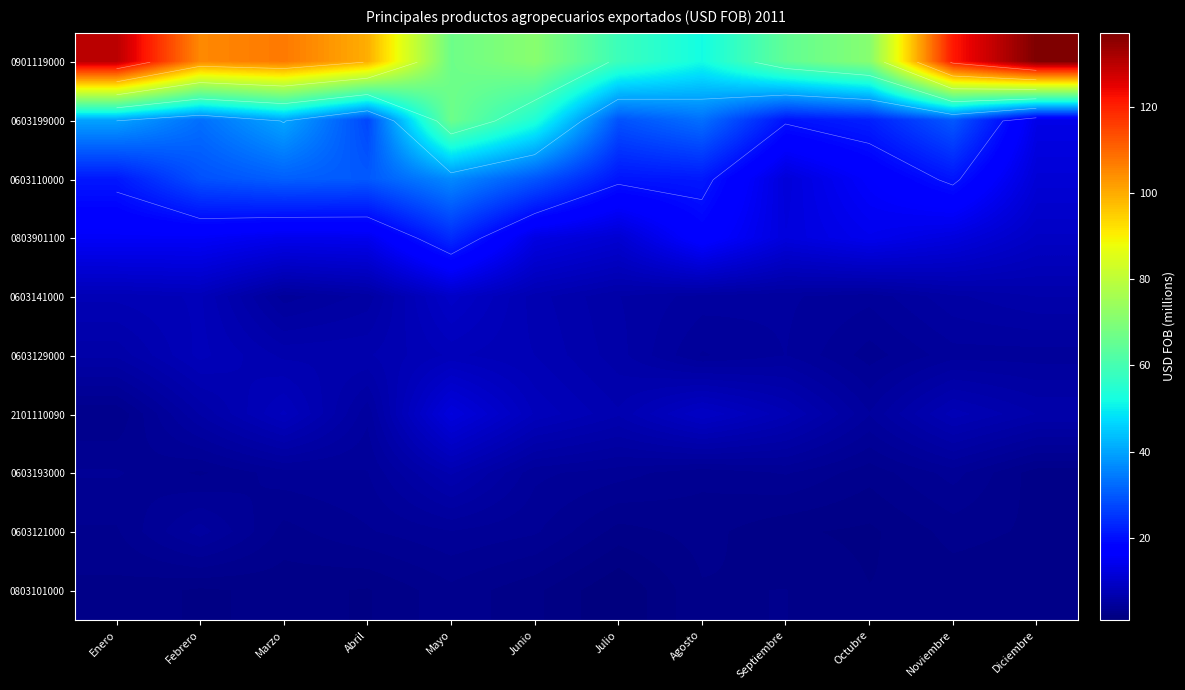

Between Febrero and Julio, which series saw the biggest shift?

0901119000